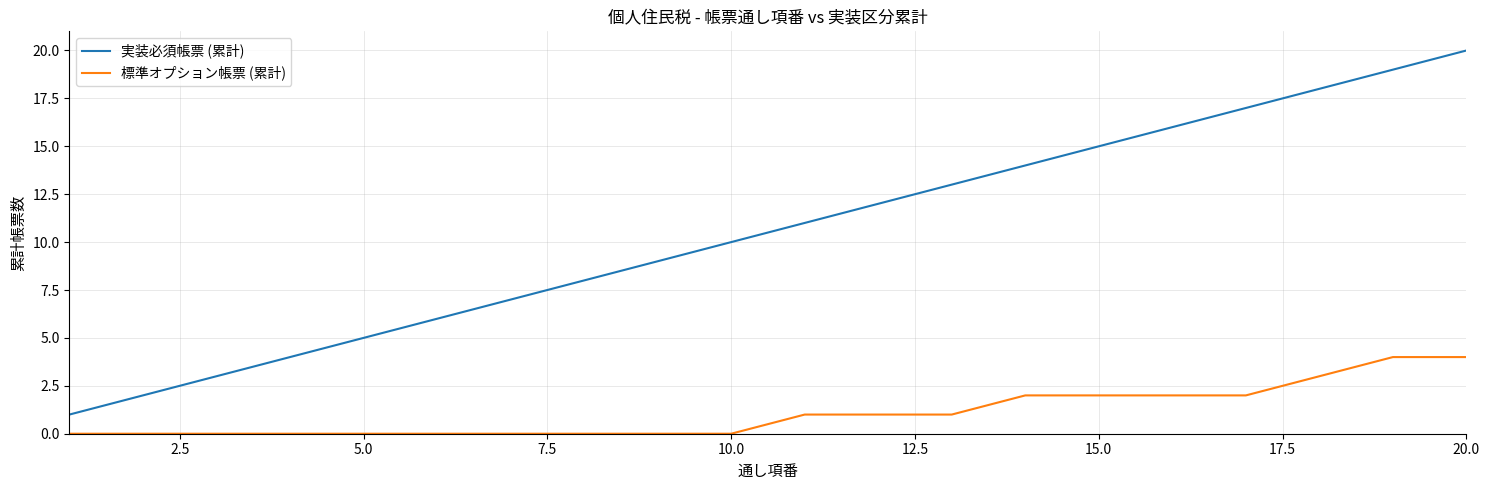

Reading left to right, what are all the values shown in this chart?

実装必須帳票 (累計): 1	2	3	4	5	6	7	8	9	10	11	12	13	14	15	16	17	18	19	20
標準オプション帳票 (累計): 0	0	0	0	0	0	0	0	0	0	1	1	1	2	2	2	2	3	4	4